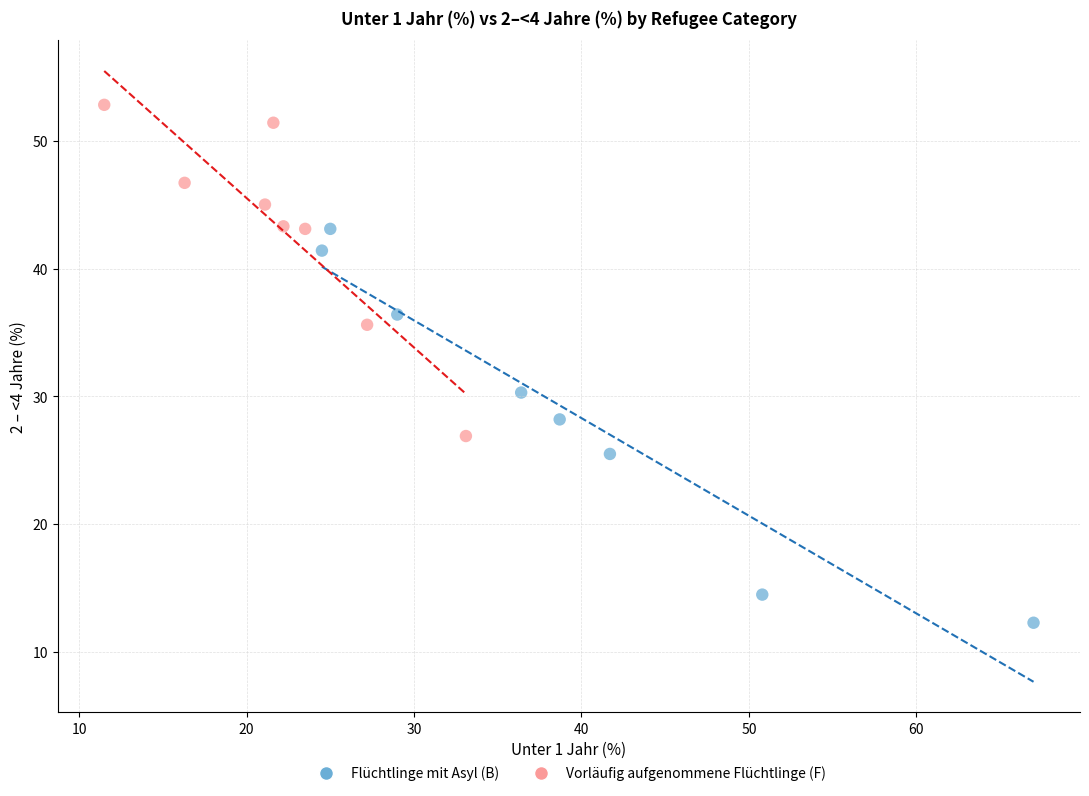

What are all the series names shown in the legend?

Flüchtlinge mit Asyl (B), Vorläufig aufgenommene Flüchtlinge (F)